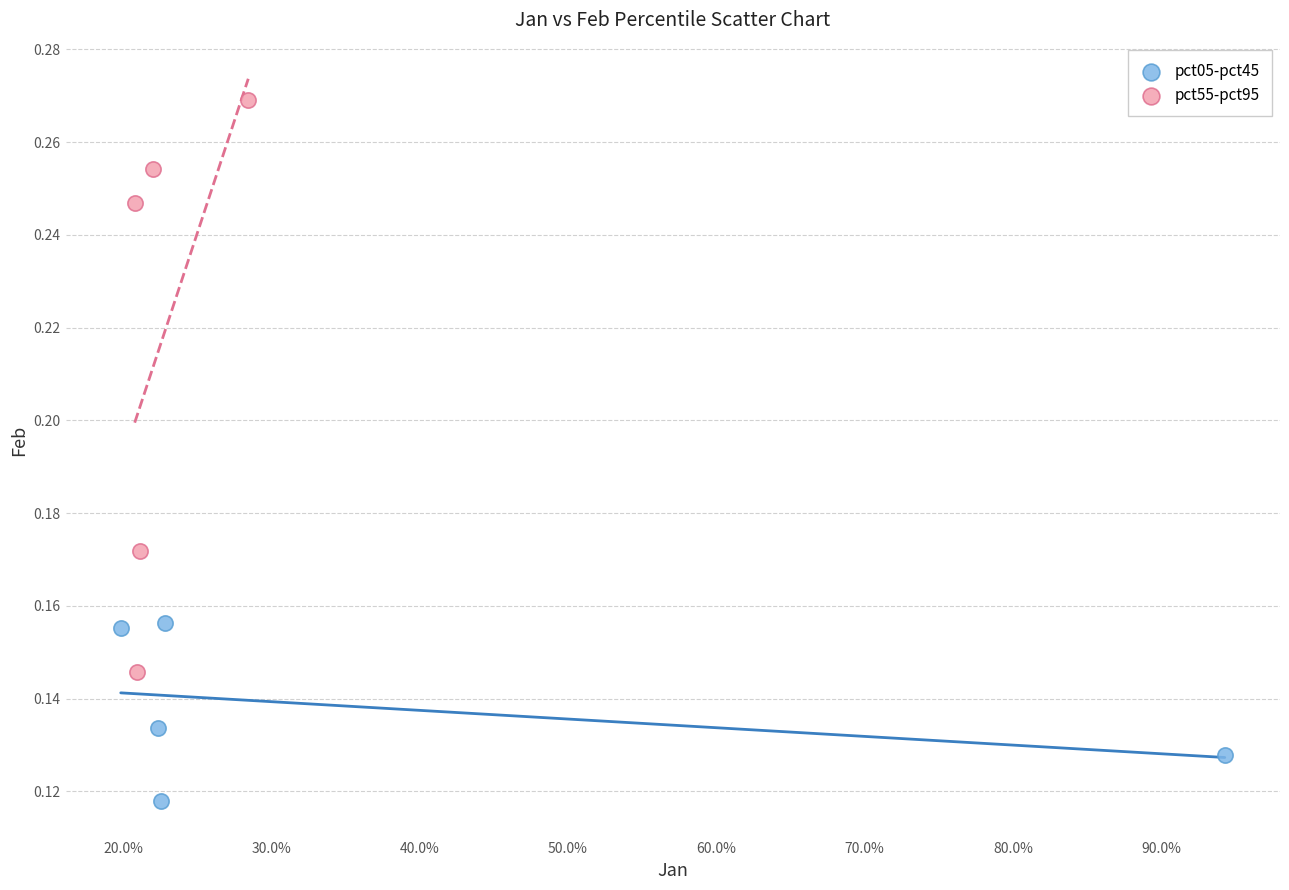

Which series has the largest Y range (max minus min)?

pct55-pct95